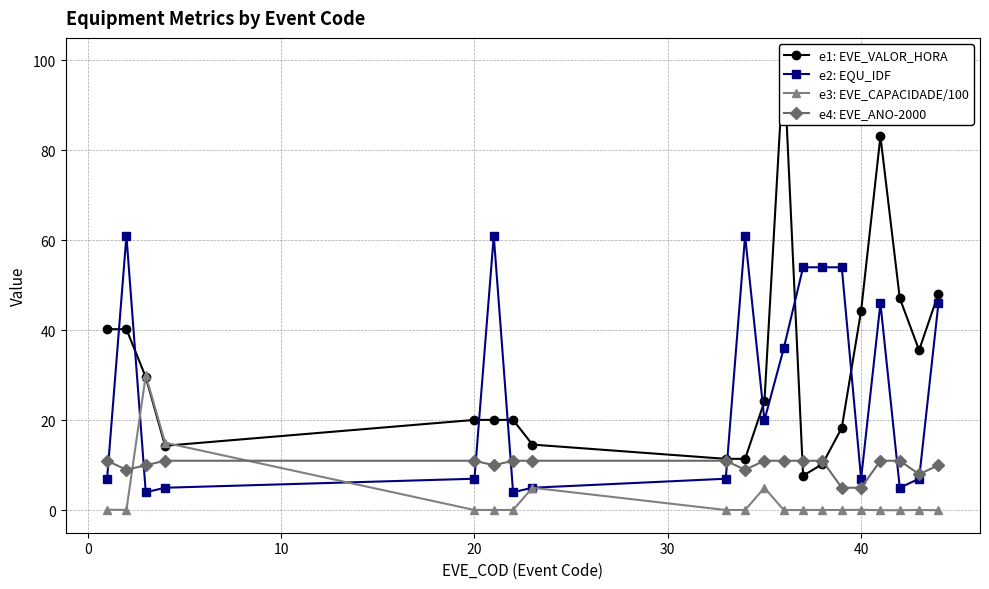

True or false: e3: EVE_CAPACIDADE/100 and e4: EVE_ANO-2000 cross at least once.

True